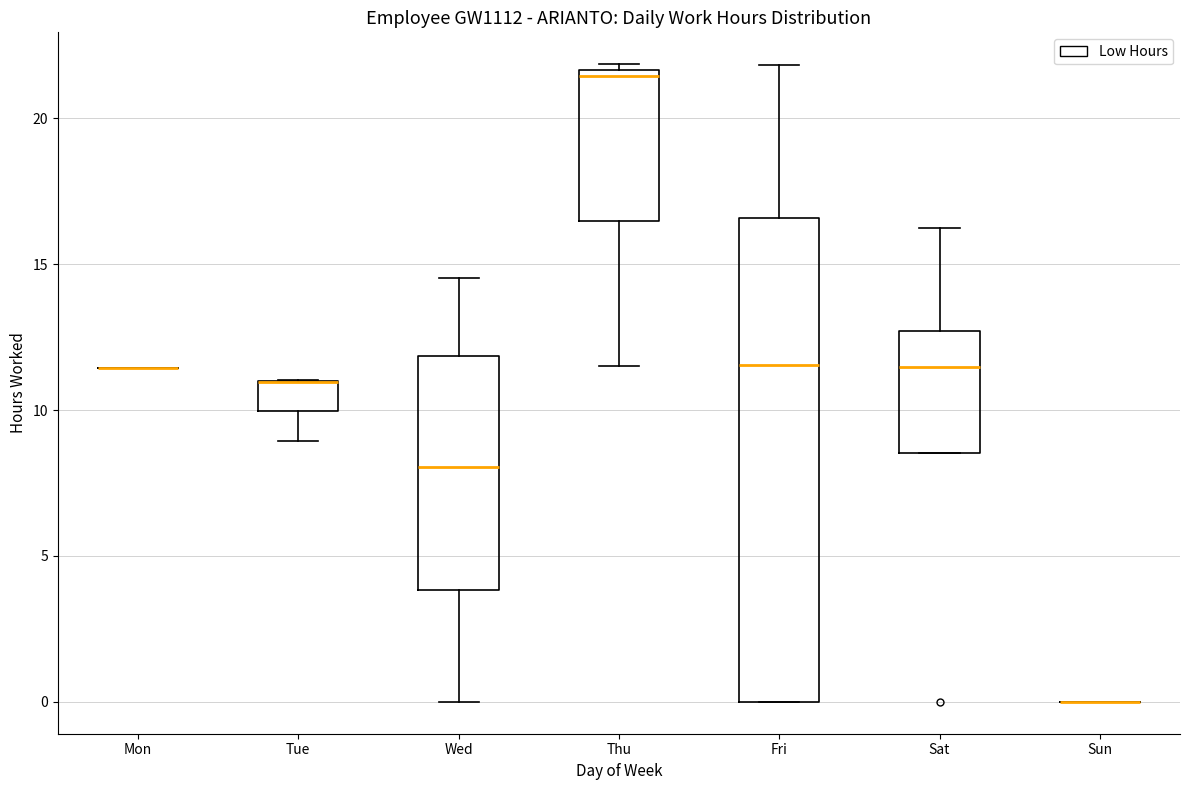

Comparing the boxes themselves (not the whiskers), which one is the tallest?

Fri